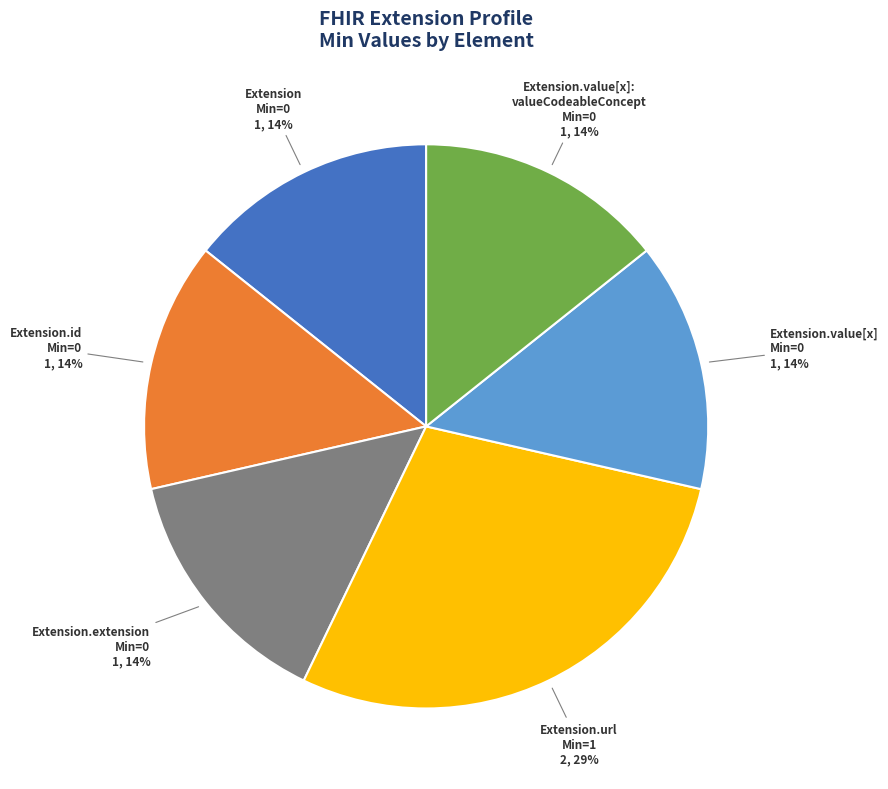

Does any single category account for the majority?

No